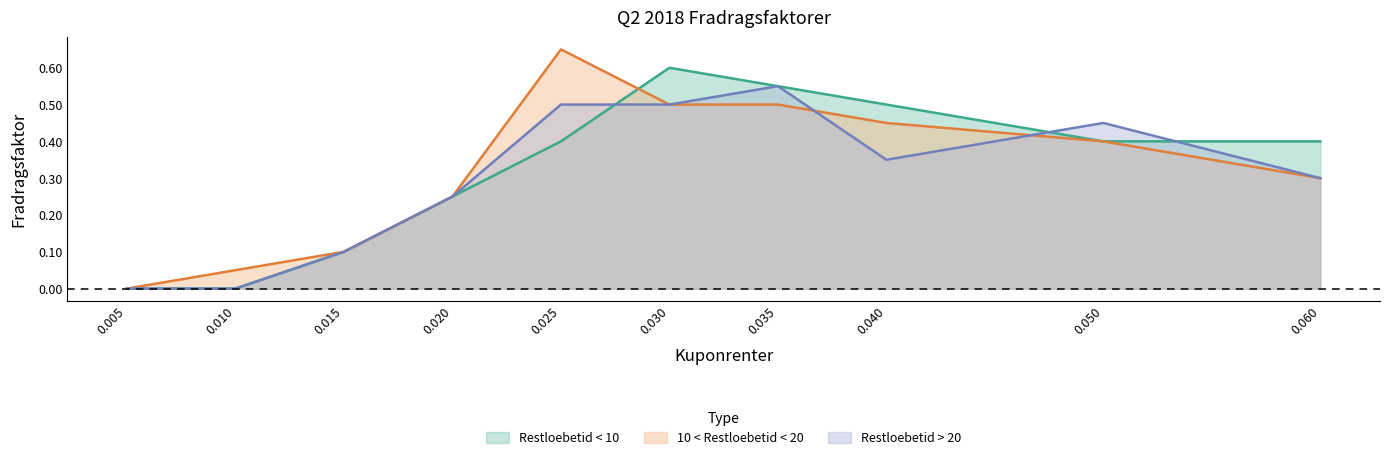

At how many categories does at least one series exceed 0?

9